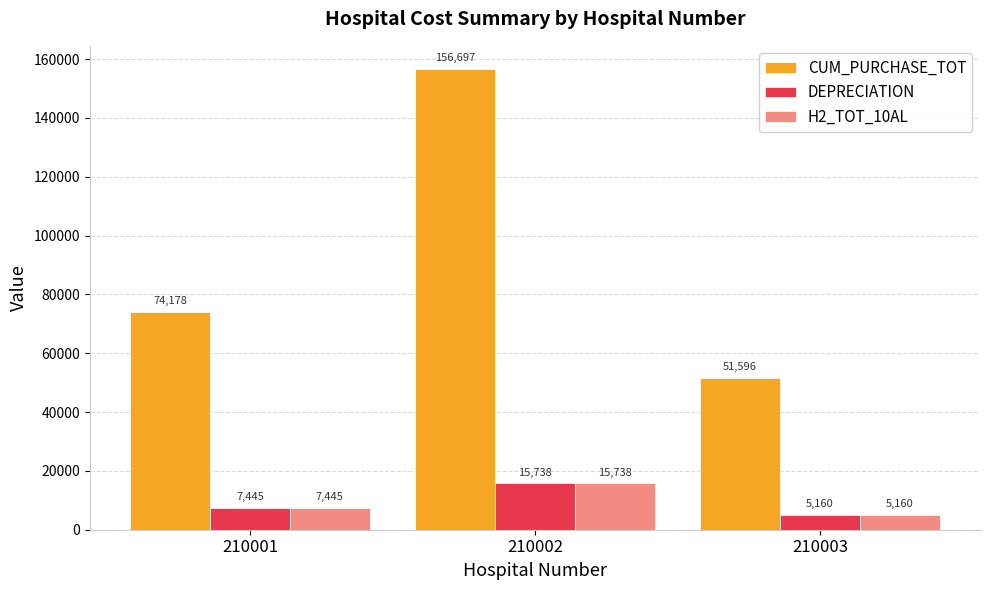

The value of CUM_PURCHASE_TOT at 210002 is 156697.3. True or false?

True